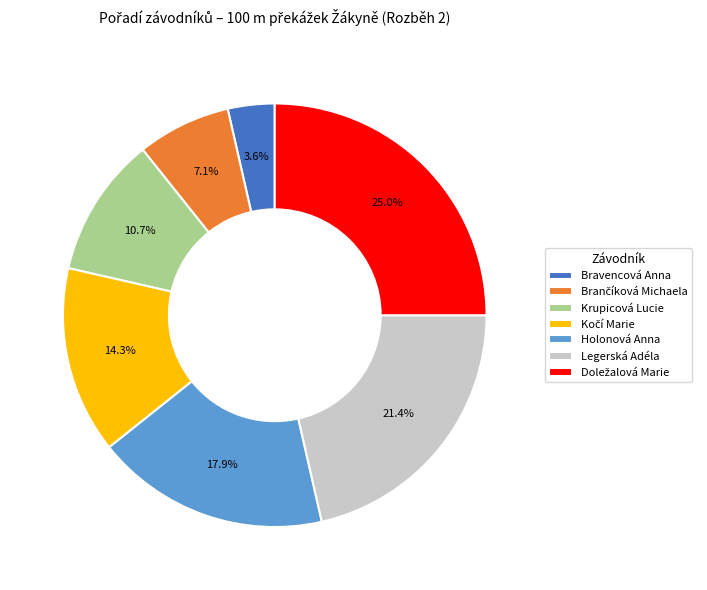

What percentage is NOT represented by Legerská Adéla?

78.6%